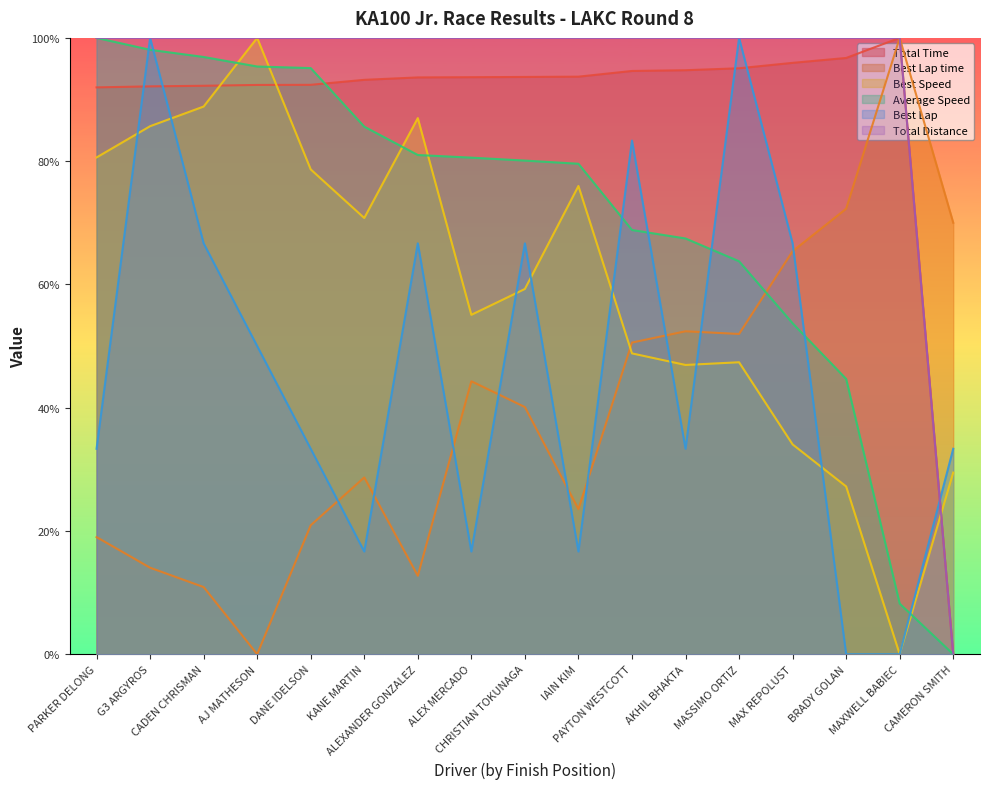

Between KANE MARTIN and MAX REPOLUST, which series saw the biggest shift?

Best Lap